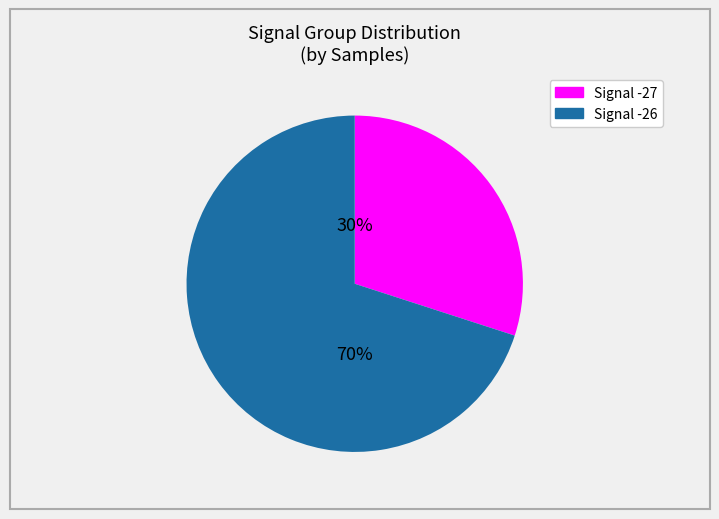

To the nearest percent, what is the average slice percentage?

50%